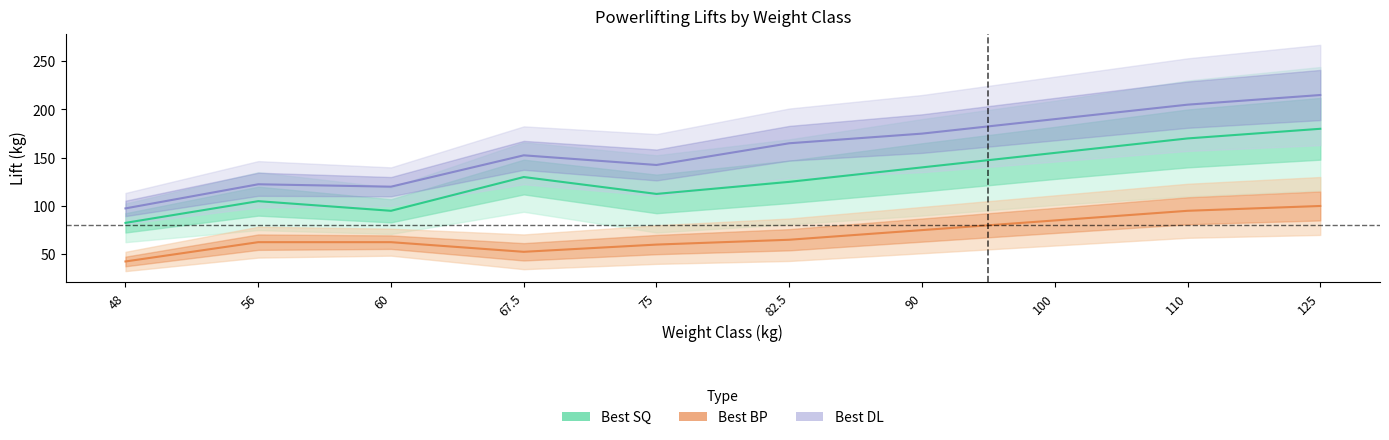

What is the value of the Best SQ point at the 8th from the left?

155.0